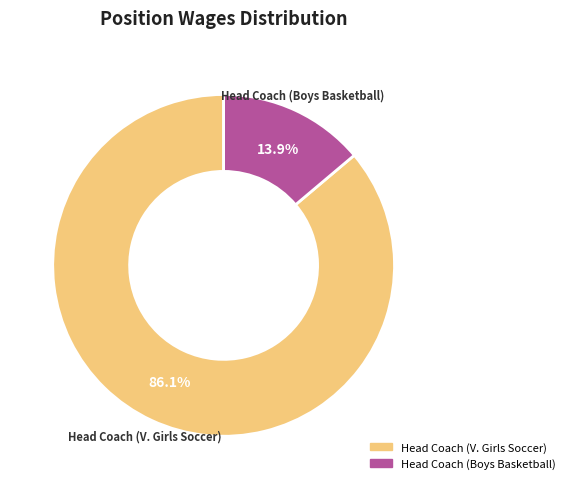

Between Head Coach (Boys Basketball) and Head Coach (V. Girls Soccer), which is larger?

Head Coach (V. Girls Soccer)